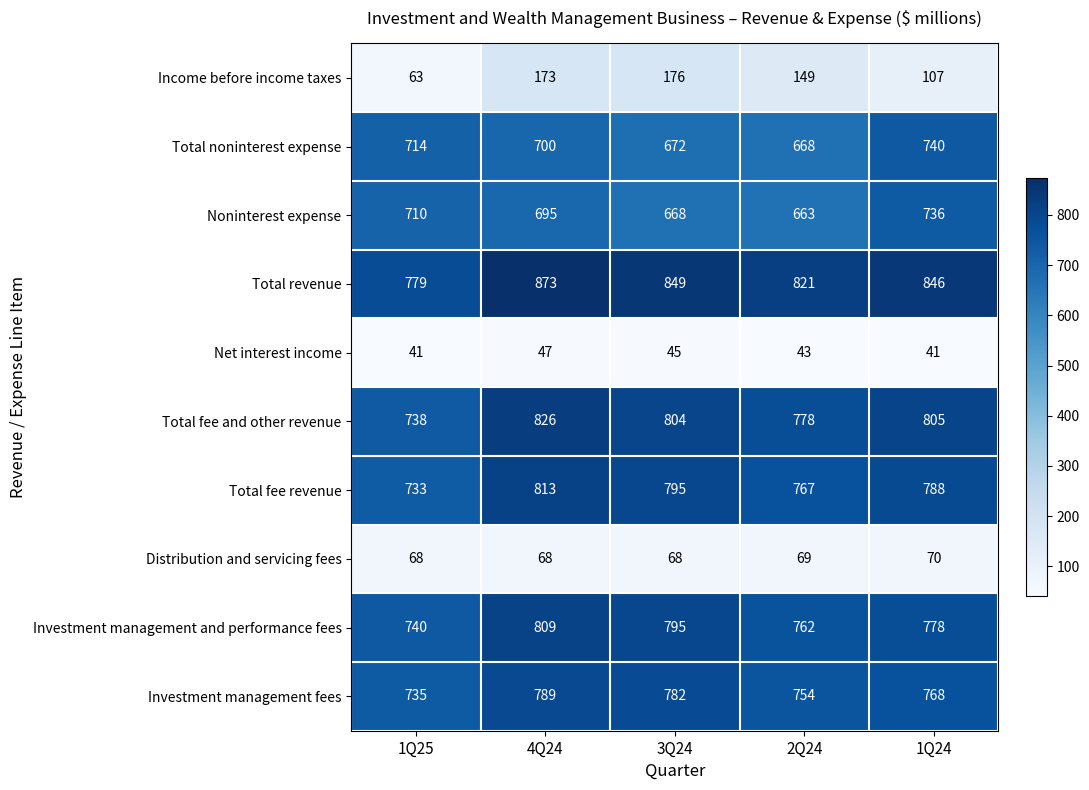

Between 1Q25 and 2Q24, which series saw the biggest shift?

Income before income taxes